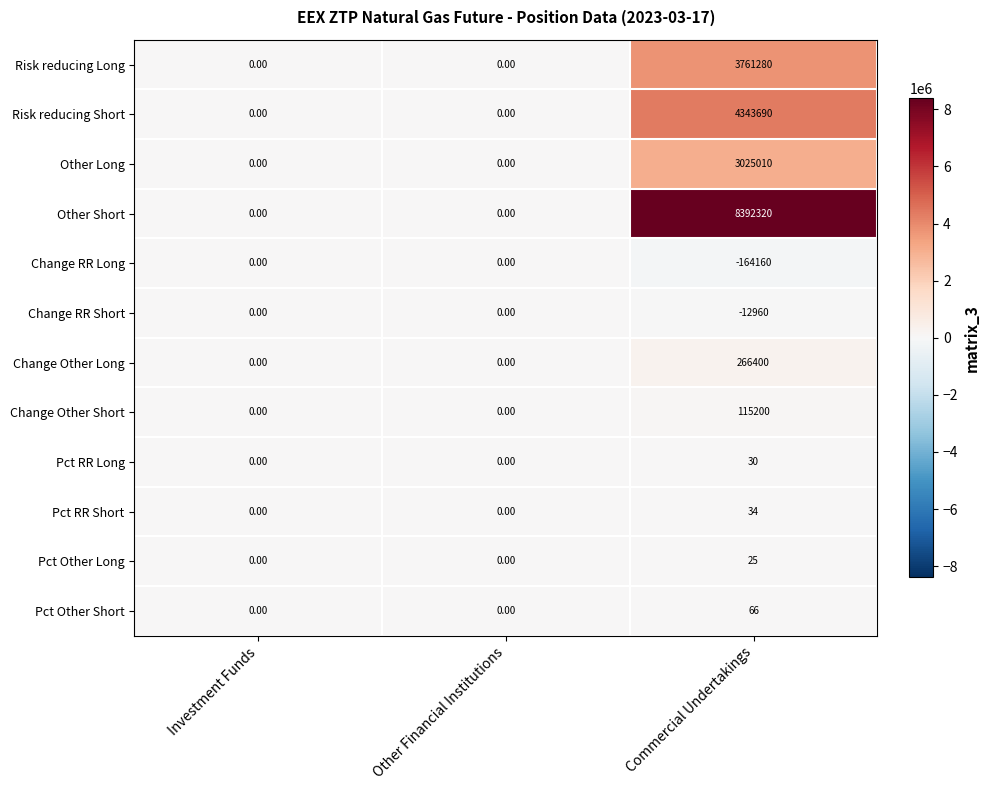

What is the spread (max minus min) of values at Commercial Undertakings?

8556480